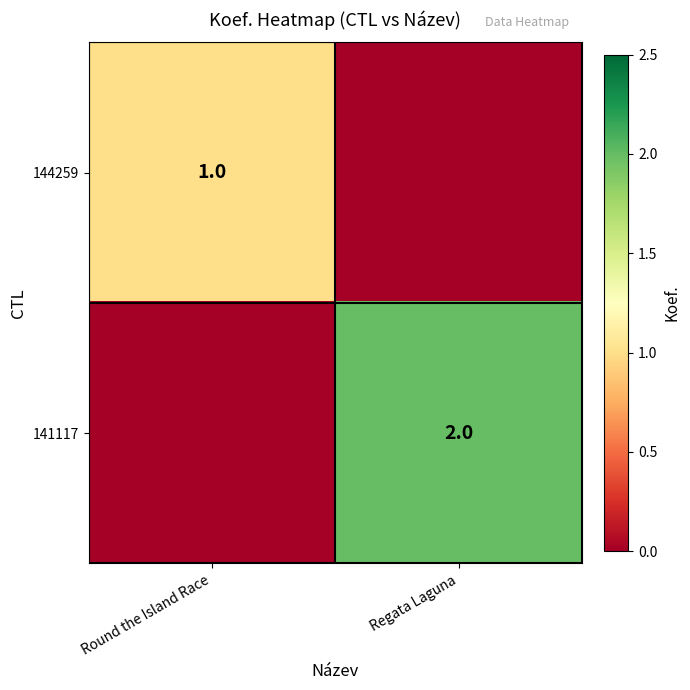

The 141117 series shows 2 at Regata Laguna. True or false?

True